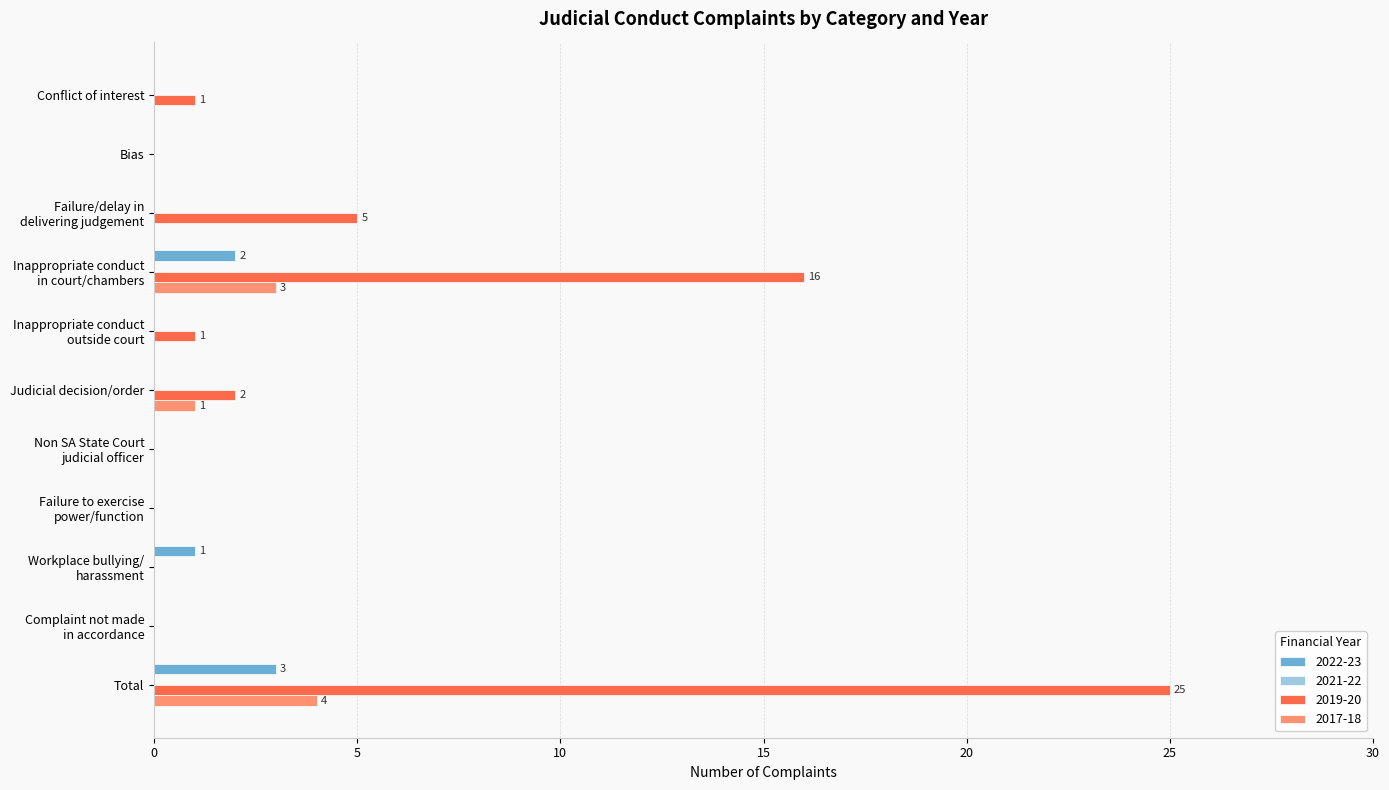

The value of 2017-18 at Judicial decision/order is 0. True or false?

False